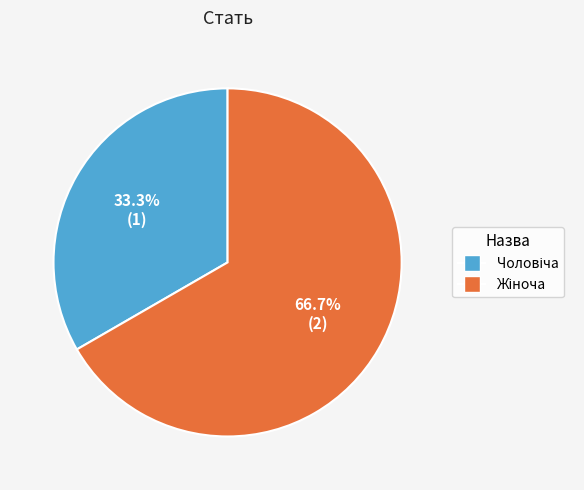

Count the number of slices in the pie.

2